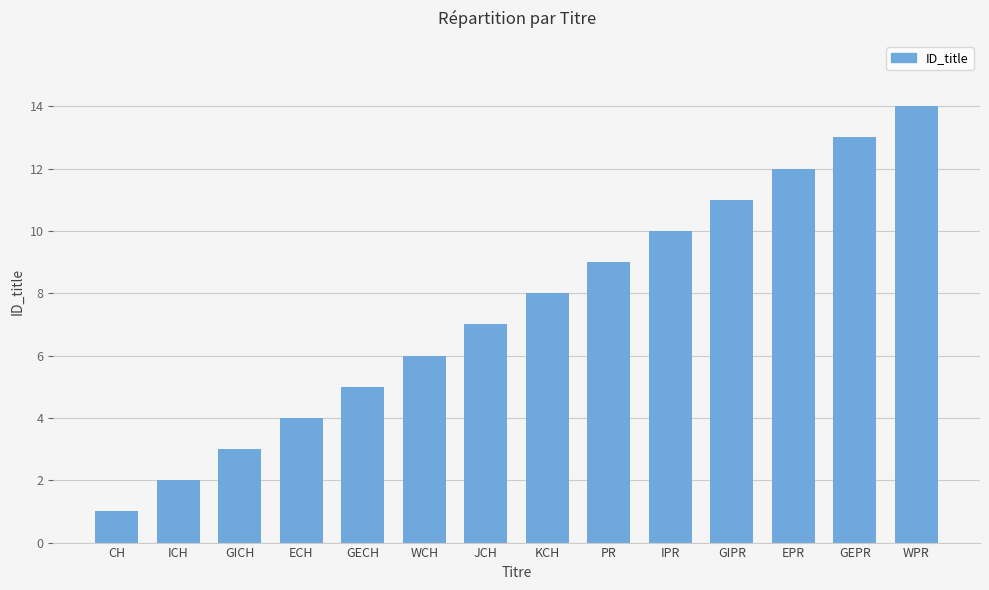

What is the label of the 14th bar from the left?

WPR